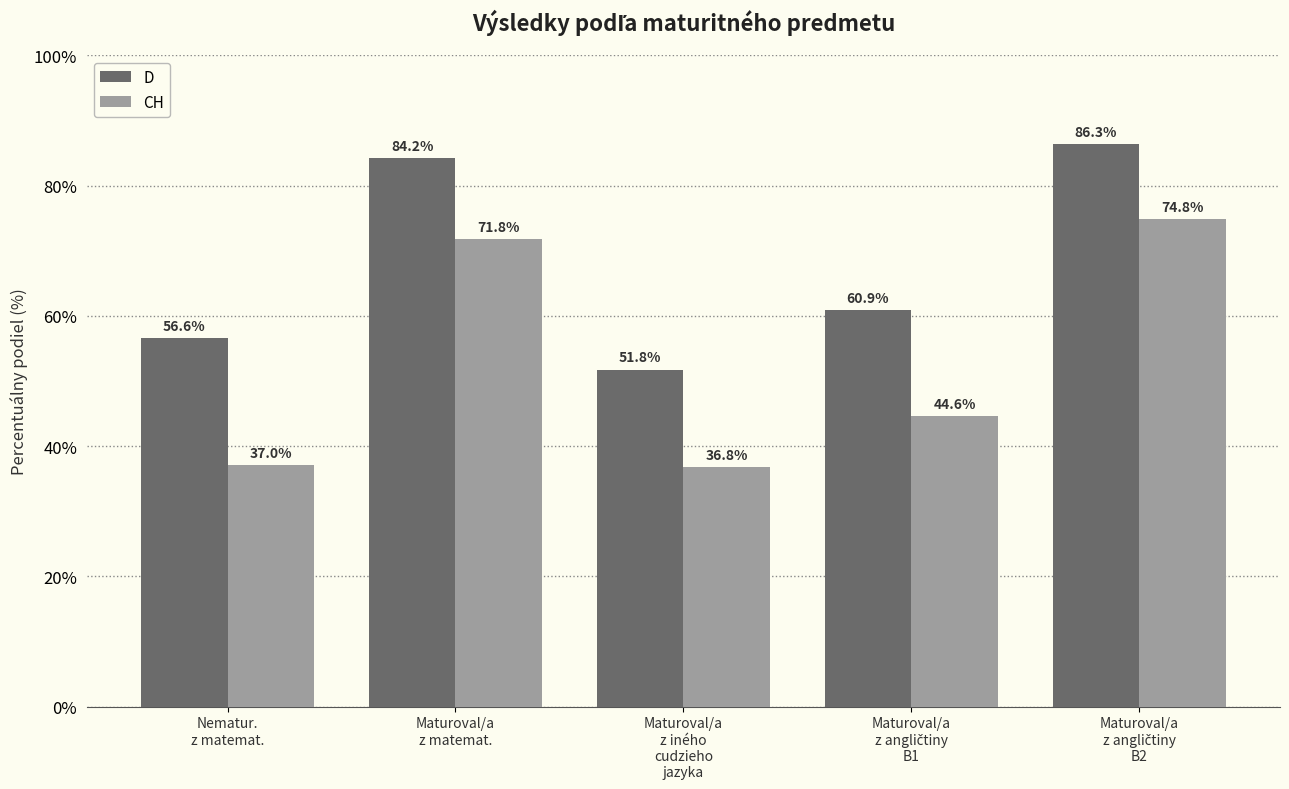

Count the number of data series in this chart.

2